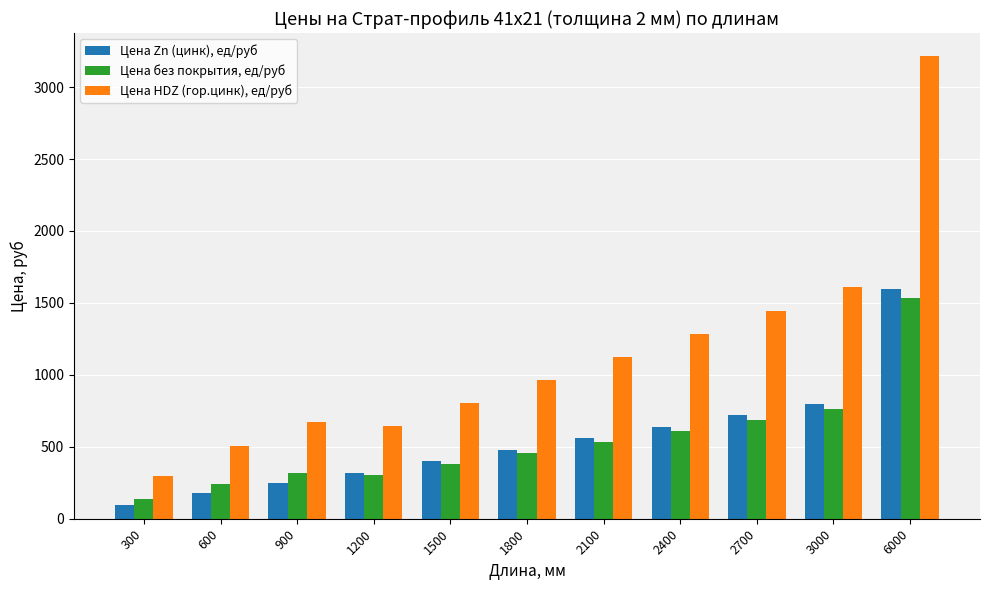

Which series has the largest total across all categories?

Цена HDZ (гор.цинк), ед/руб